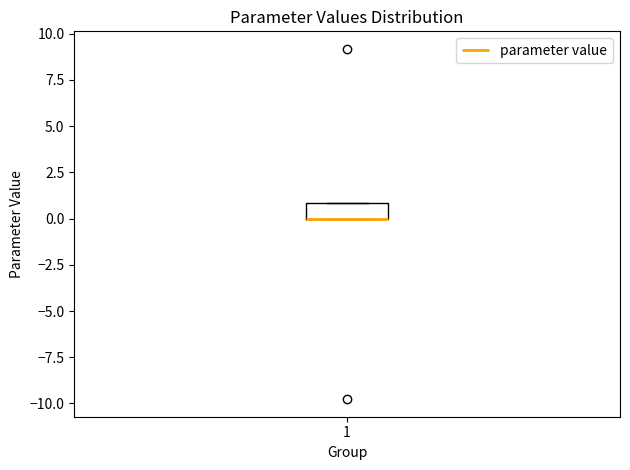

Read this box plot against the y-axis: the position of the median line, the range covered by the box, and the ends of both whiskers. The values are not printed on the chart, so give them approximately, as read against the axis.

median 0 (drawn on the box's lower edge), box 0 to 1, whiskers 0 to 1